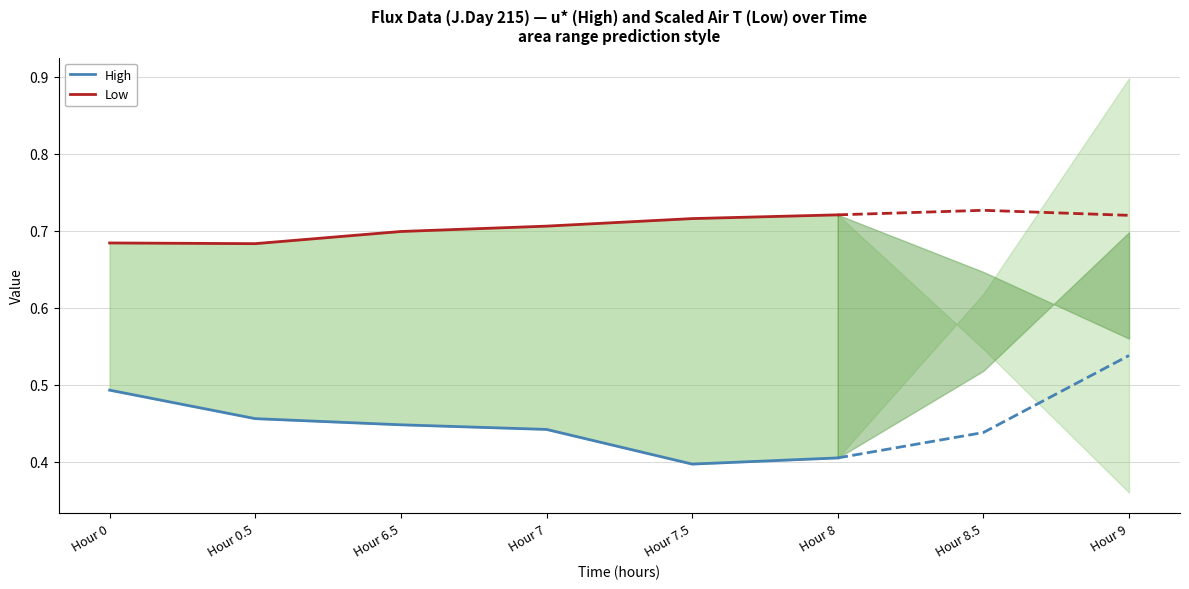

List the series in order of their overall mean, lowest first.

High, Low